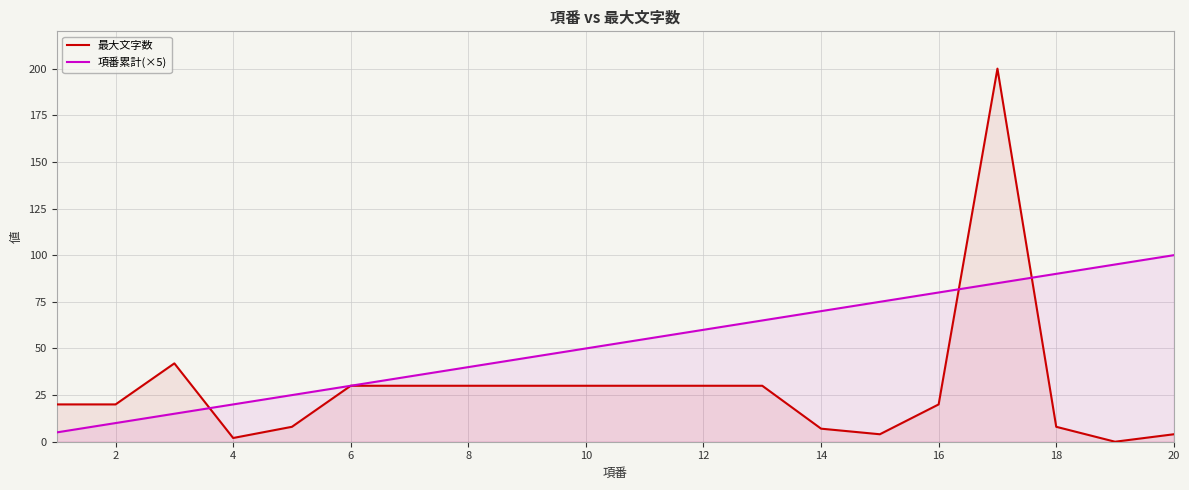

Which has a higher value, 17 or 6?

17